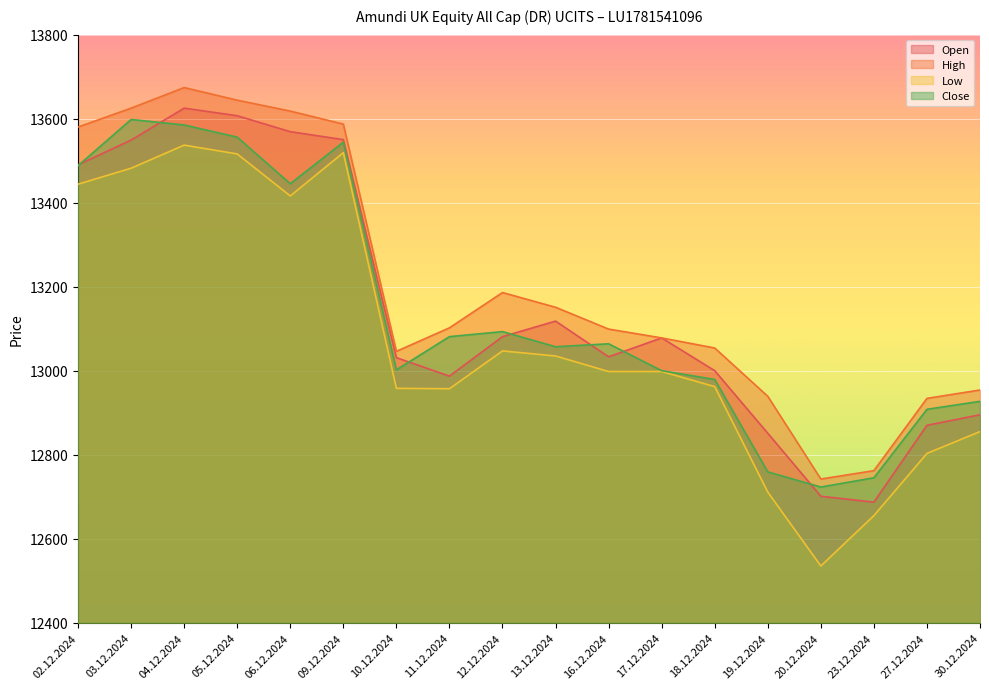

True or false: Close has a value of 13544 at 09.12.2024.

True